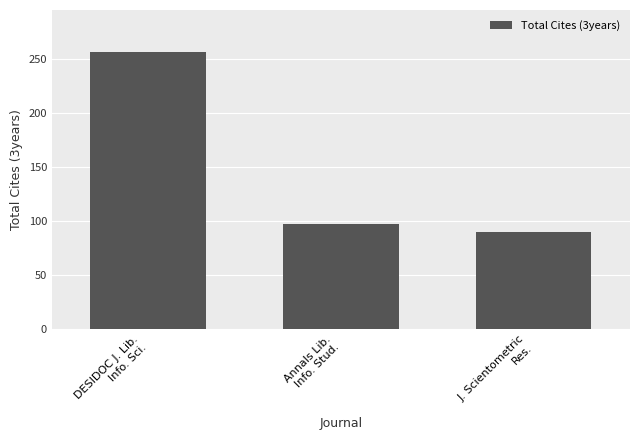

Reading left to right, what are all the values shown in this chart?

257	97	90